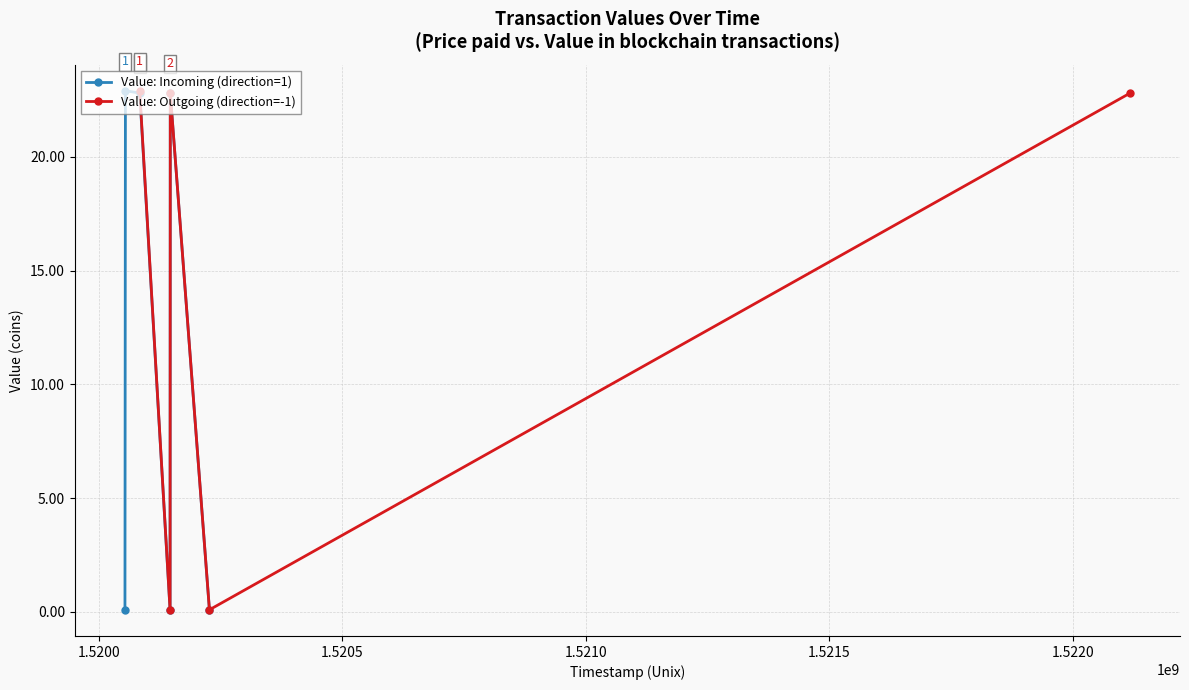

At which category does the data reach its first local peak?

1520054977